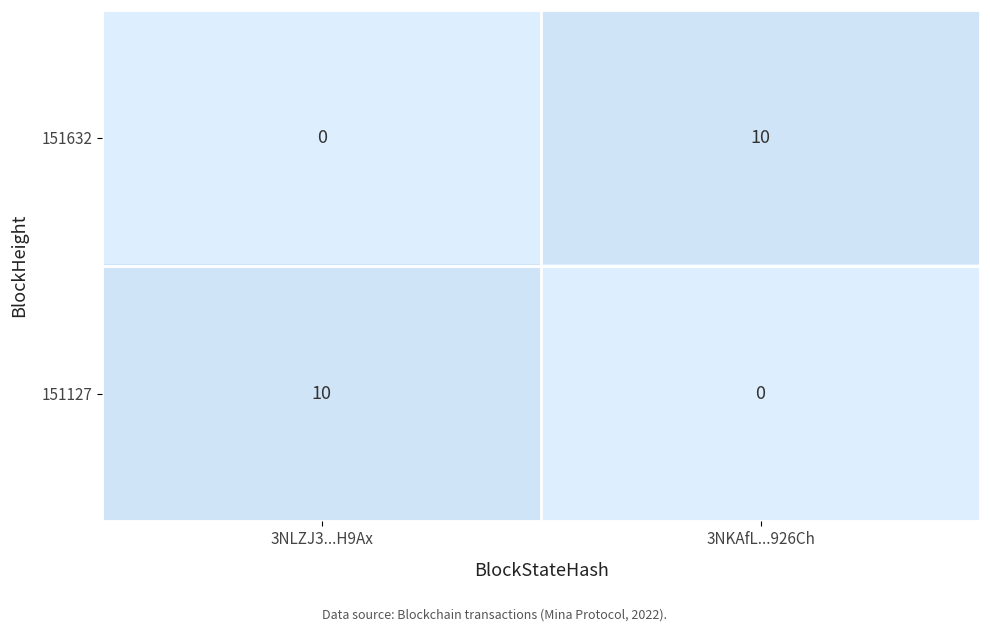

What is the total value across all series at 3NKAfL...926Ch?

10